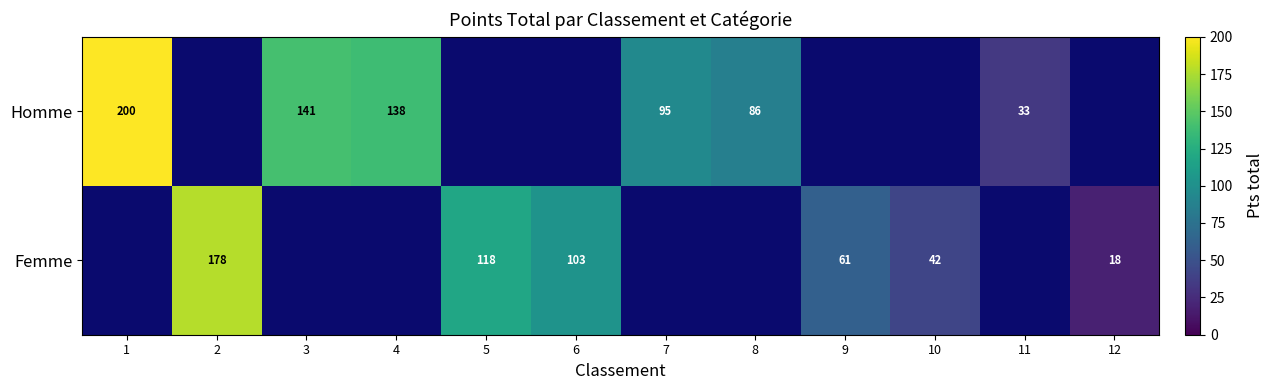

What is the smallest value displayed?

18.0